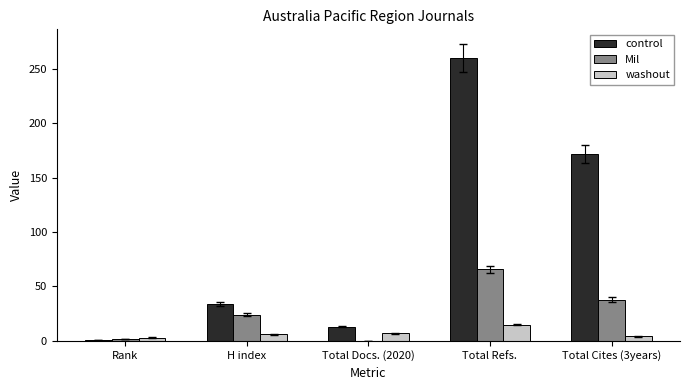

At which category is the sum across all series the highest?

Total Refs.